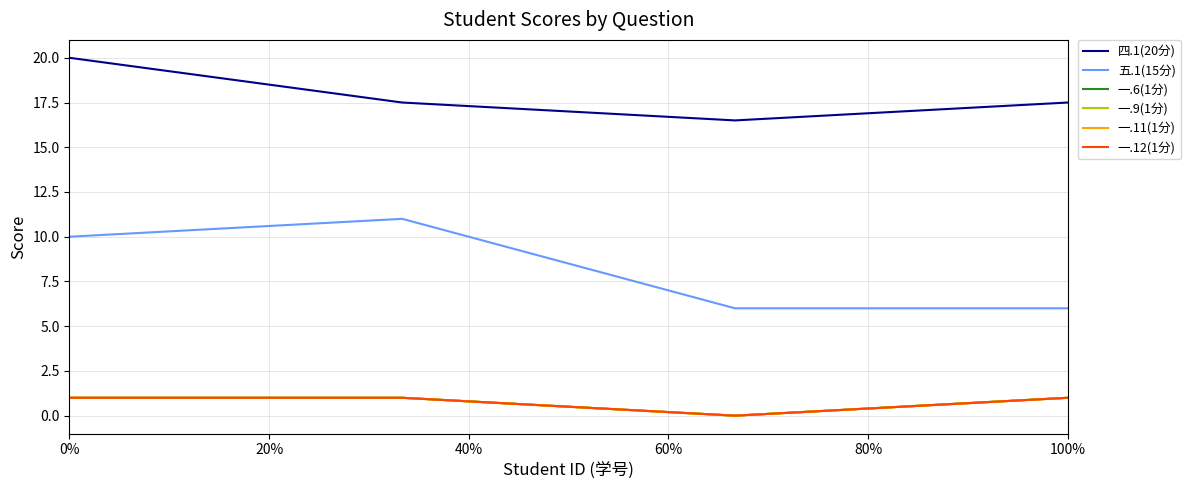

How many 四.1(20分) values are between 17 and 20?

3